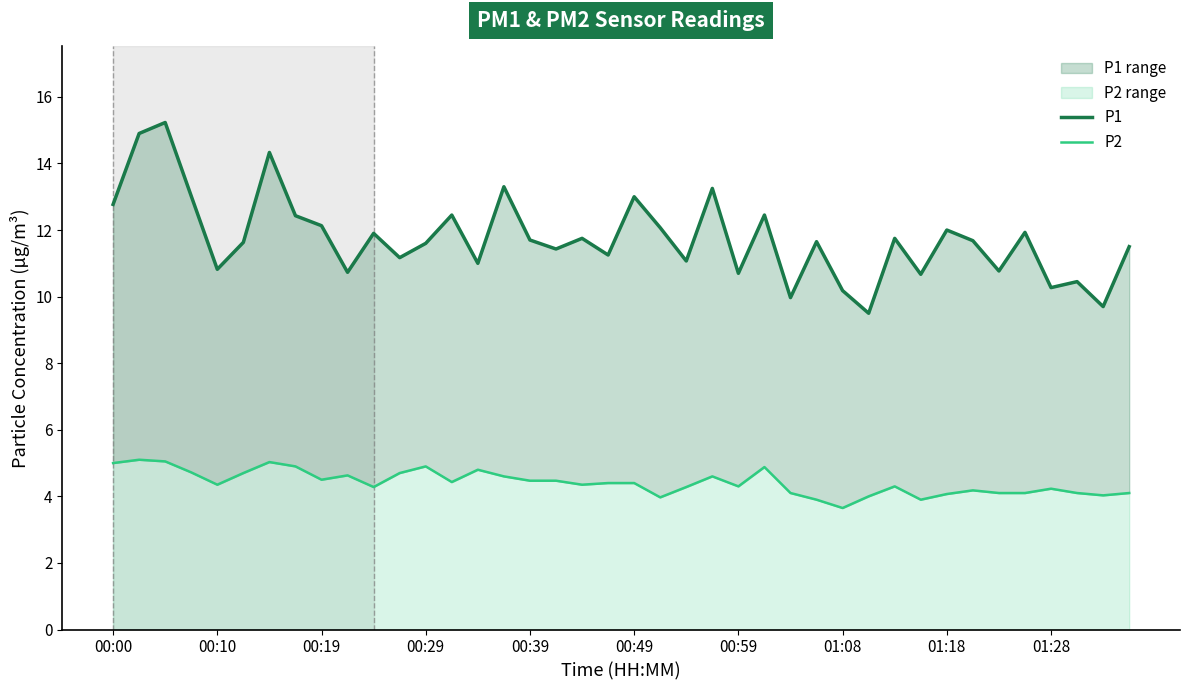

Is it true that P1 equals 5.6 at 00:49?

False